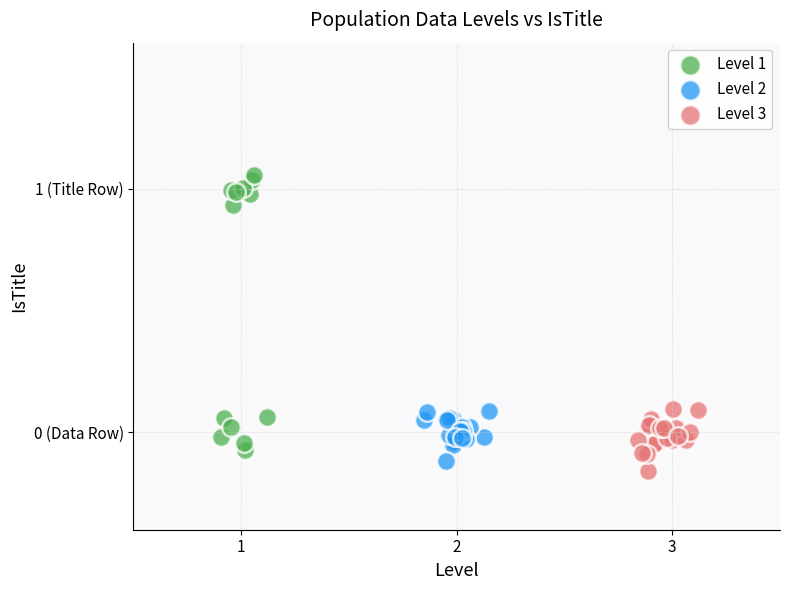

What are all the series names shown in the legend?

Level 1, Level 2, Level 3